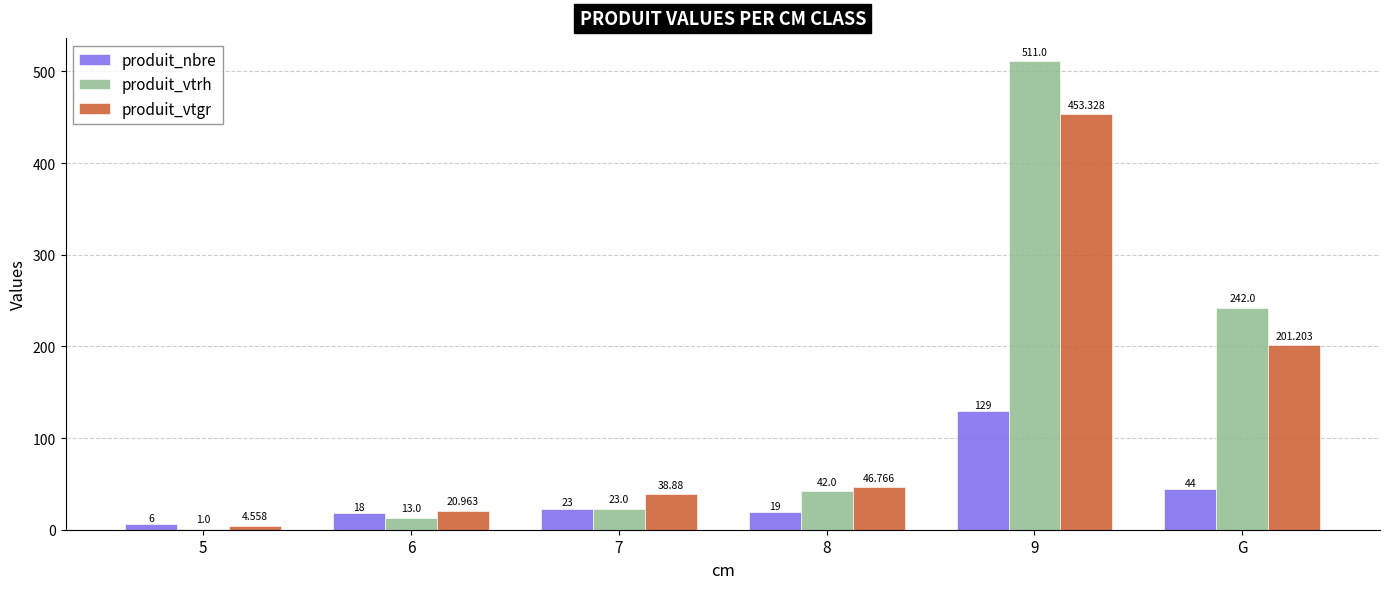

Is the value of produit_vtgr at 6 greater than the value of produit_nbre at G?

No